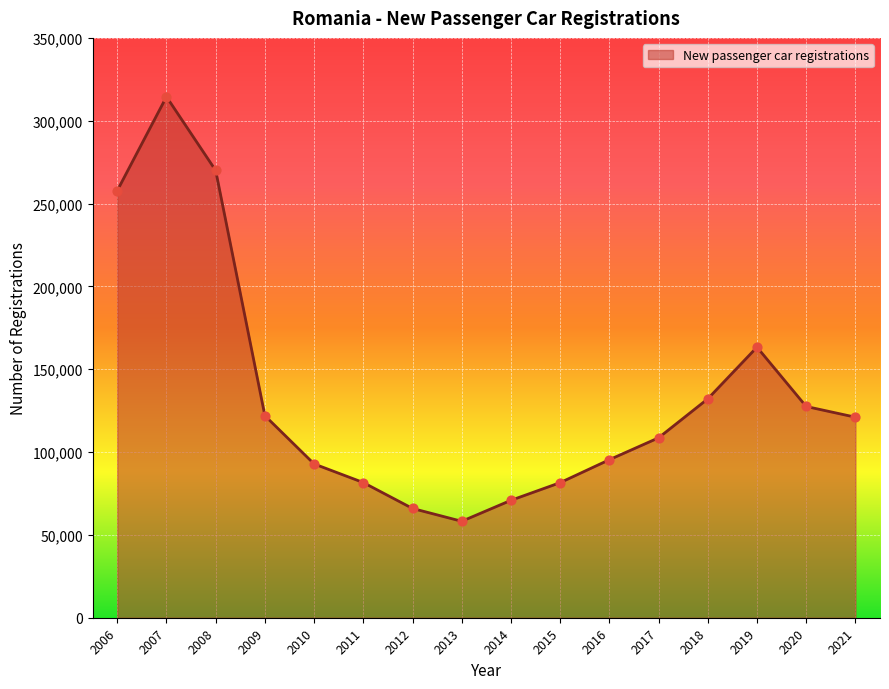

What is the change in value from 2008 to 2021?

-148923